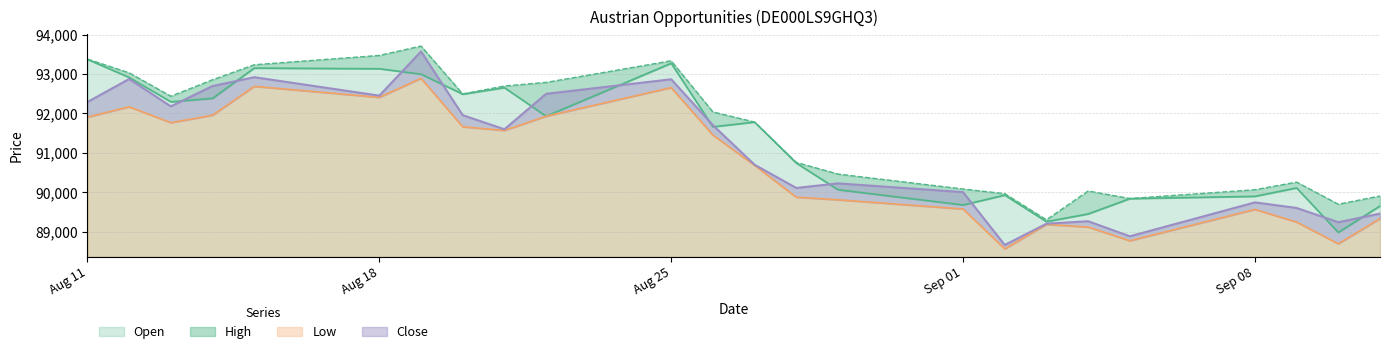

Reading right to left, extract all data points from this chart.

Open: 89656	88987	90114	89901	89843	89455	89259	89932	89682	90069	90744	91782	91662	93273	91931	92655	92490	92997	93134	93151	92384	92296	92914	93372
High: 89909	89701	90261	90068	89845	90036	89306	89968	90086	90465	90761	91783	92040	93335	92788	92696	92495	93709	93471	93235	92855	92437	93030	93379
Low: 89336	88698	89248	89569	88775	89123	89189	88569	89580	89813	89879	90687	91453	92656	91931	91570	91664	92891	92409	92688	91956	91767	92170	91907
Close: 89463	89245	89606	89747	88888	89270	89207	88668	90007	90229	90113	90702	91704	92867	92498	91600	91957	93571	92452	92920	92696	92181	92874	92292